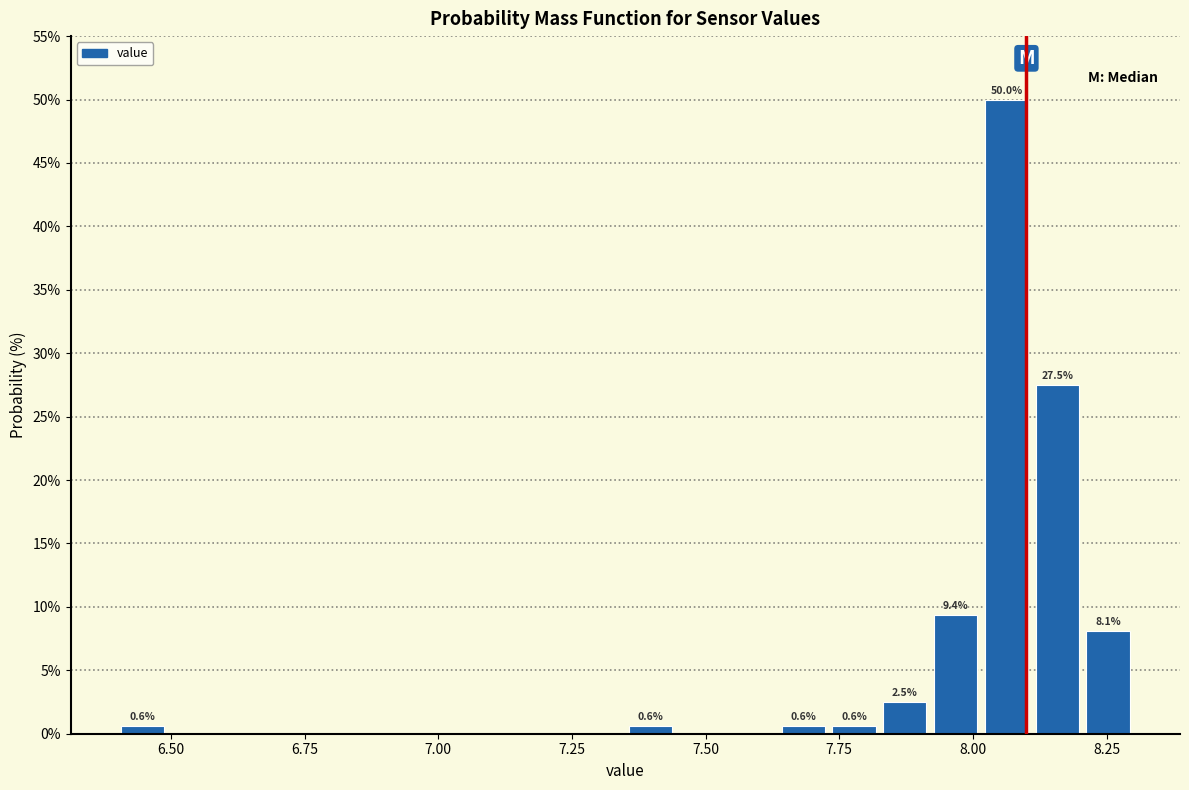

Read against the x-axis, roughly where is the centre of the tallest bar?

8.05